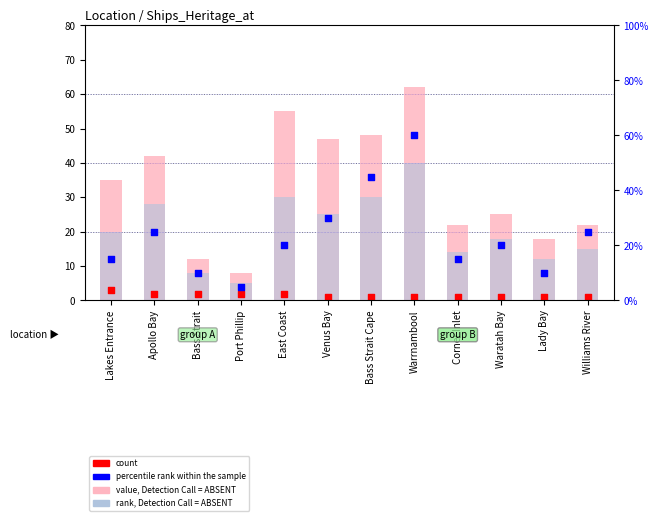

Which series has the widest spread of Y values?

percentile rank within the sample